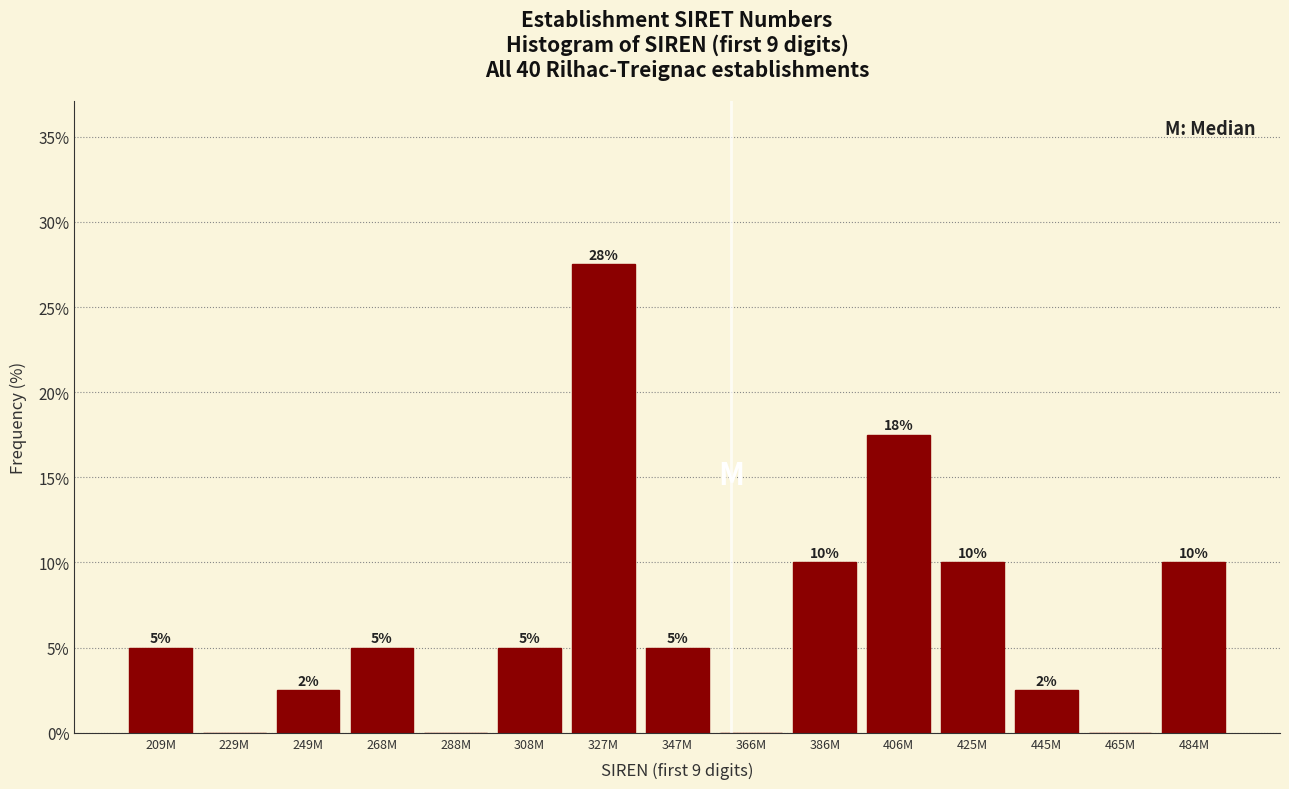

What is the change in value from 268M to 366M?

-5.0